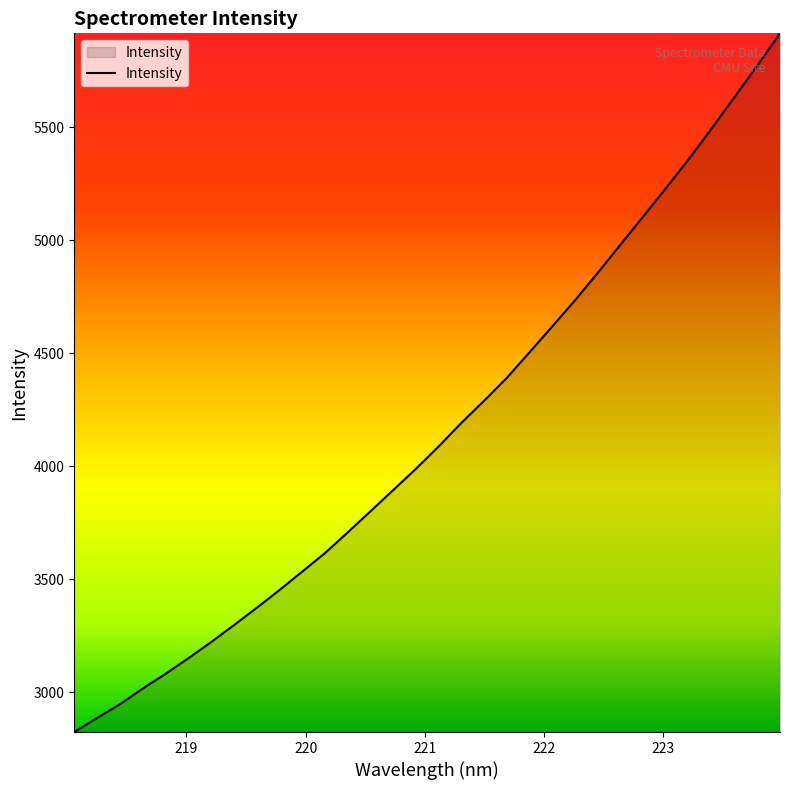

What is the maximum value shown in the chart?

5915.2